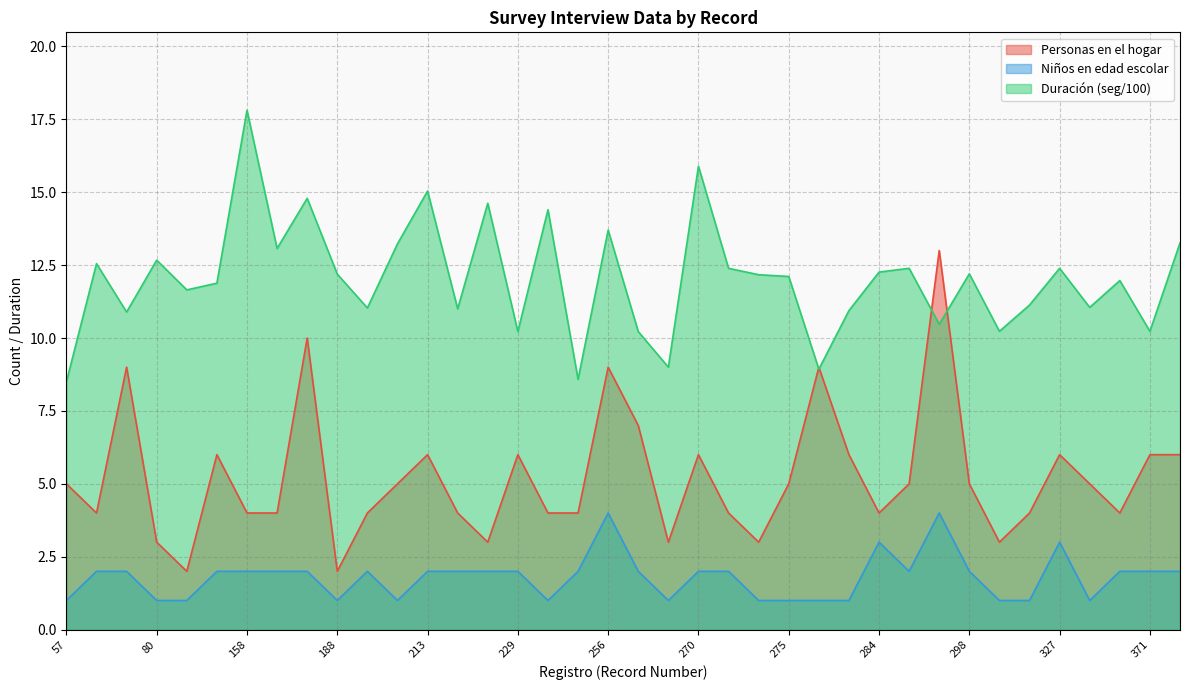

In Niños en edad escolar, how many points are higher than both neighbors (excluding endpoints)?

5